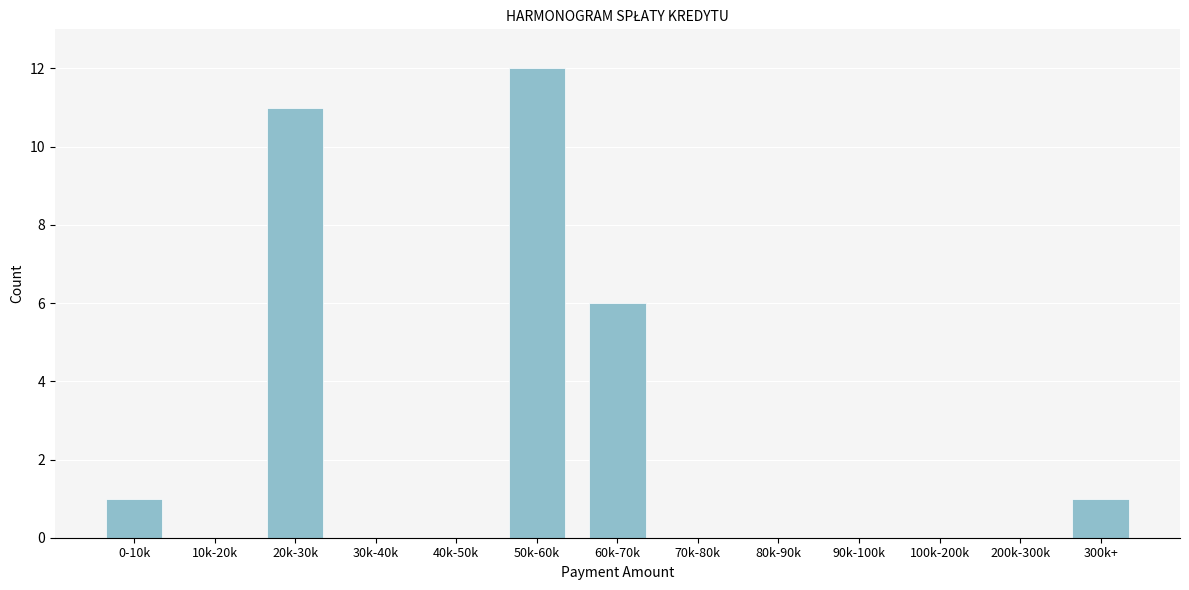

Reading left to right, extract all data points from this chart.

0-10k=1	10k-20k=0	20k-30k=11	30k-40k=0	40k-50k=0	50k-60k=12	60k-70k=6	70k-80k=0	80k-90k=0	90k-100k=0	100k-200k=0	200k-300k=0	300k+=1